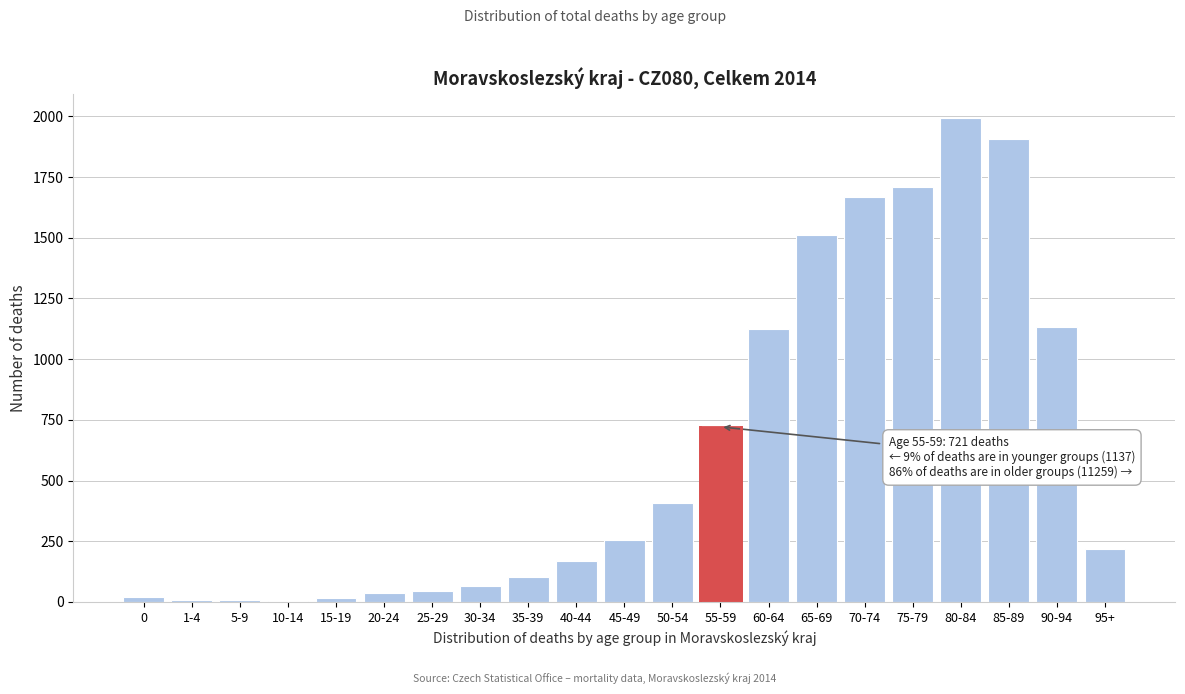

The chart shows a value of 1125 at 60-64. True or false?

True